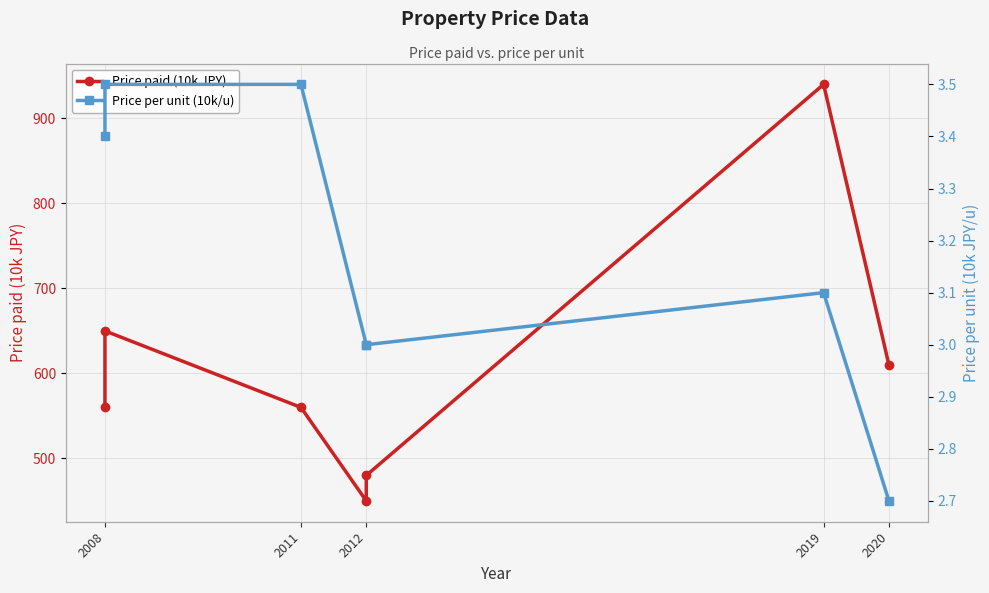

What is the approximate value of Price per unit (10k/u) at 2008?

3.4